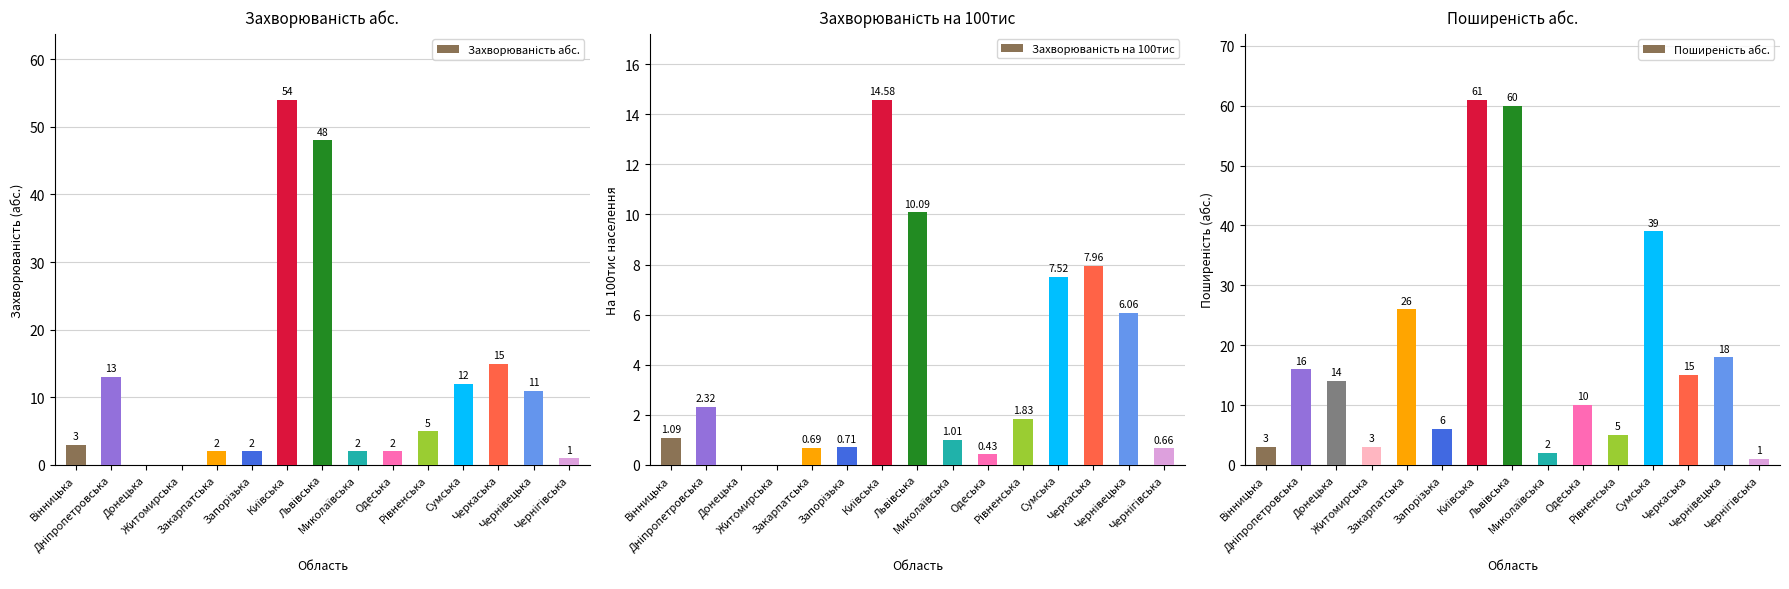

Which category has the lowest value in the Захворюваність на 100тис series?

Донецька